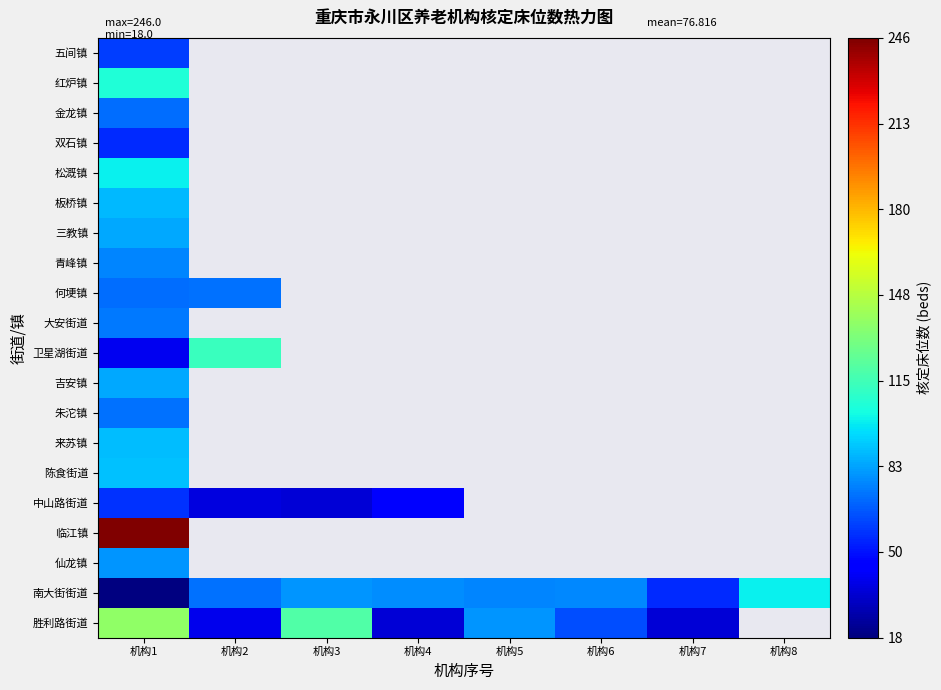

How many data points does each series have?

8